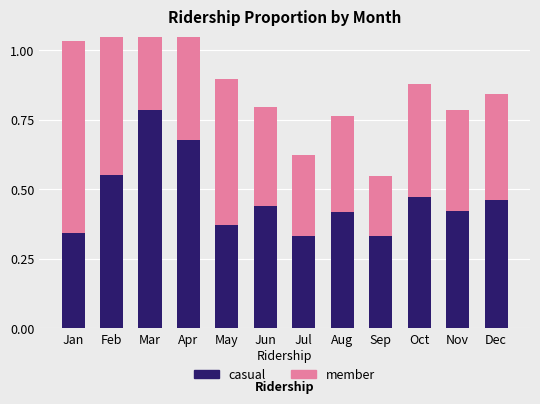

What is the difference between the highest and lowest values at Jun?

0.1